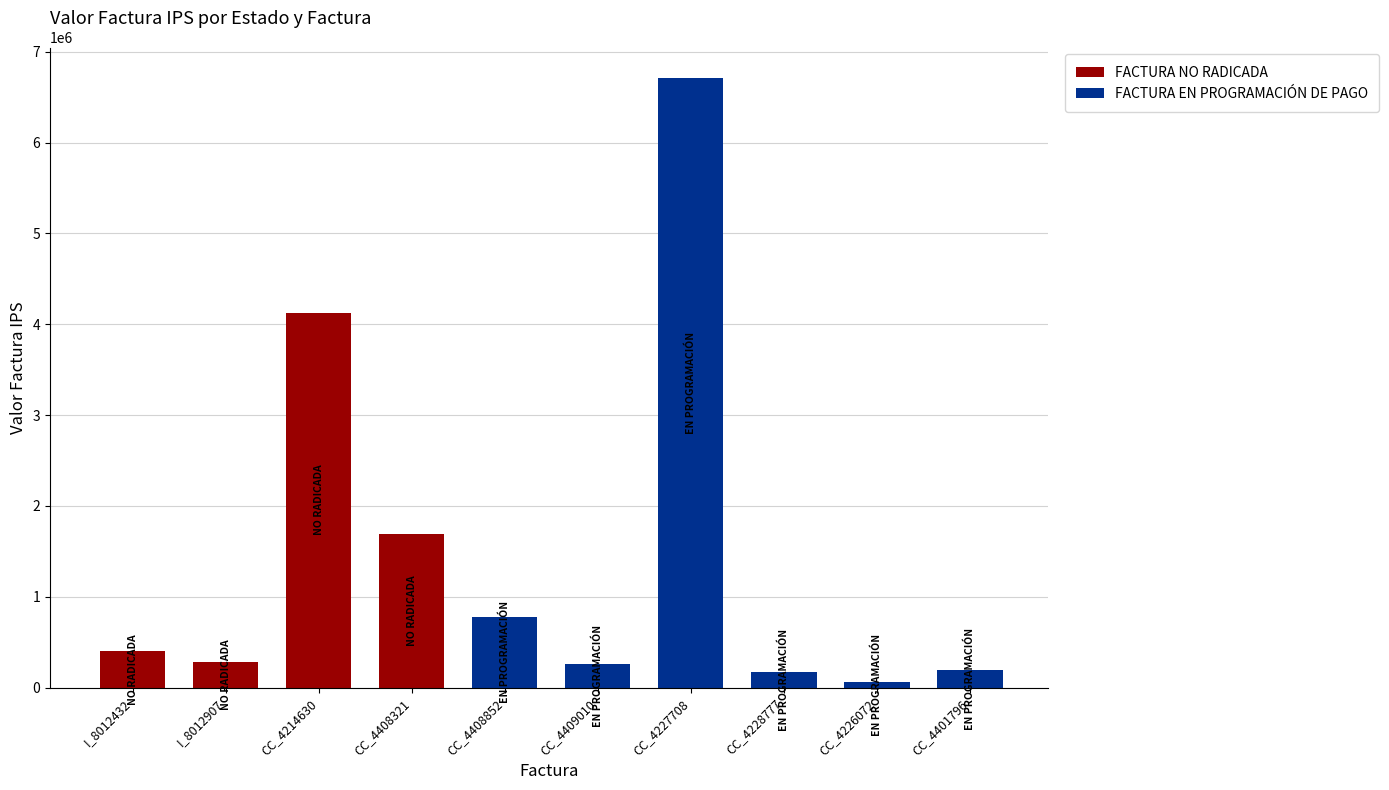

Is it true that the value at CC_4401796 is 192101?

True